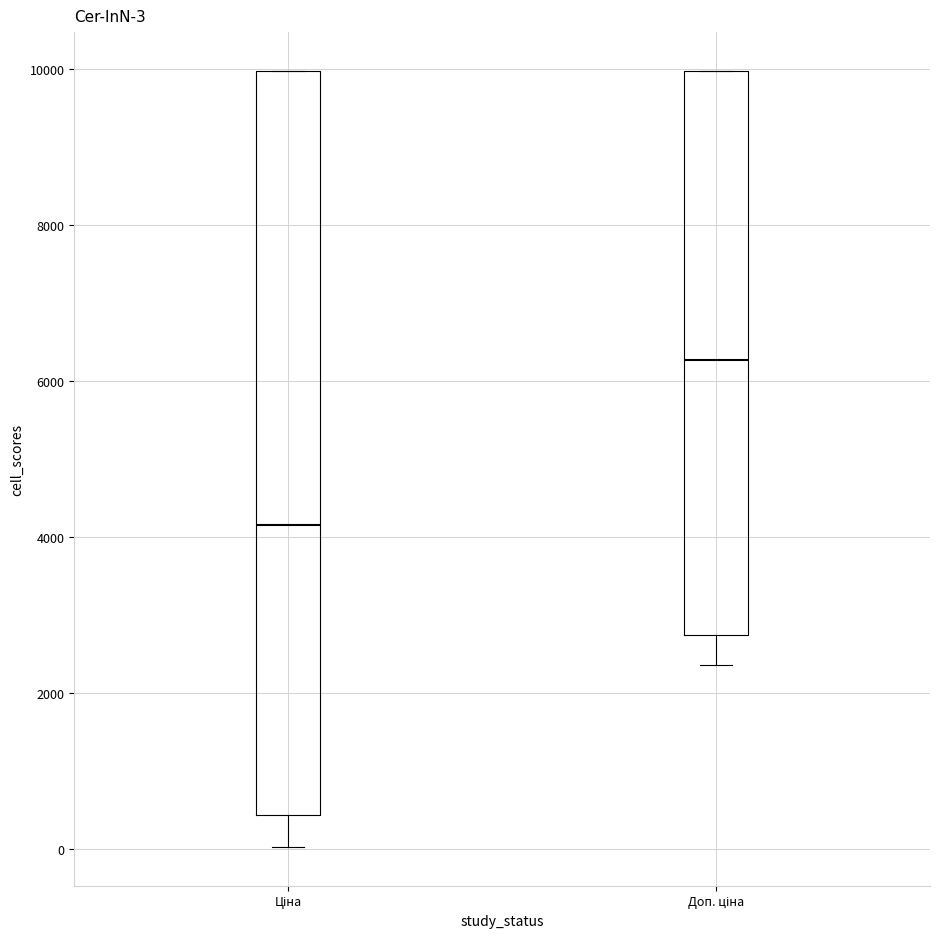

Which box's median line is the highest?

Доп. ціна